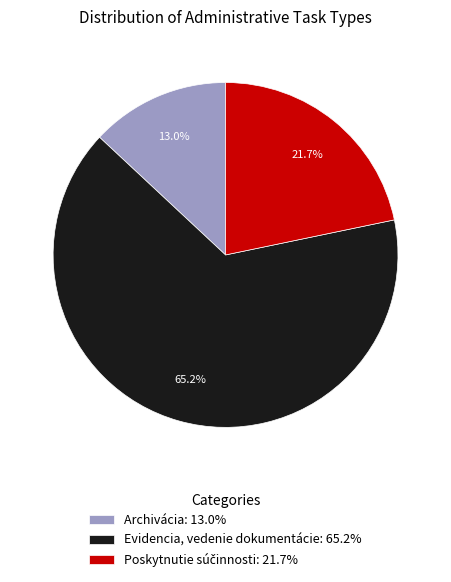

Does any single category account for the majority?

Yes